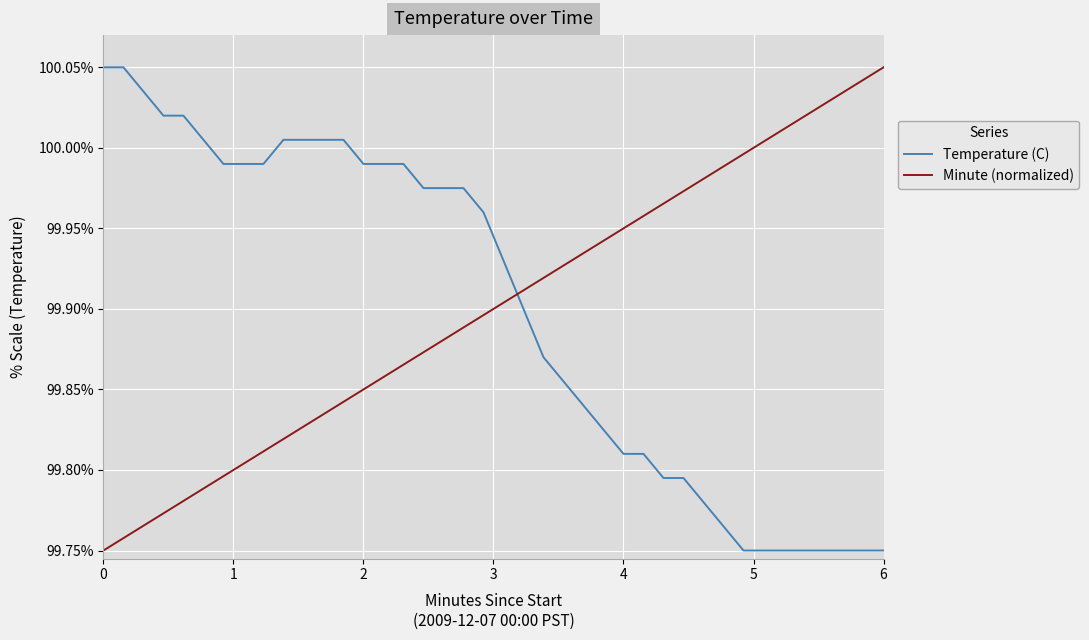

True or false: Minute (normalized) and Temperature (C) cross at least once.

True